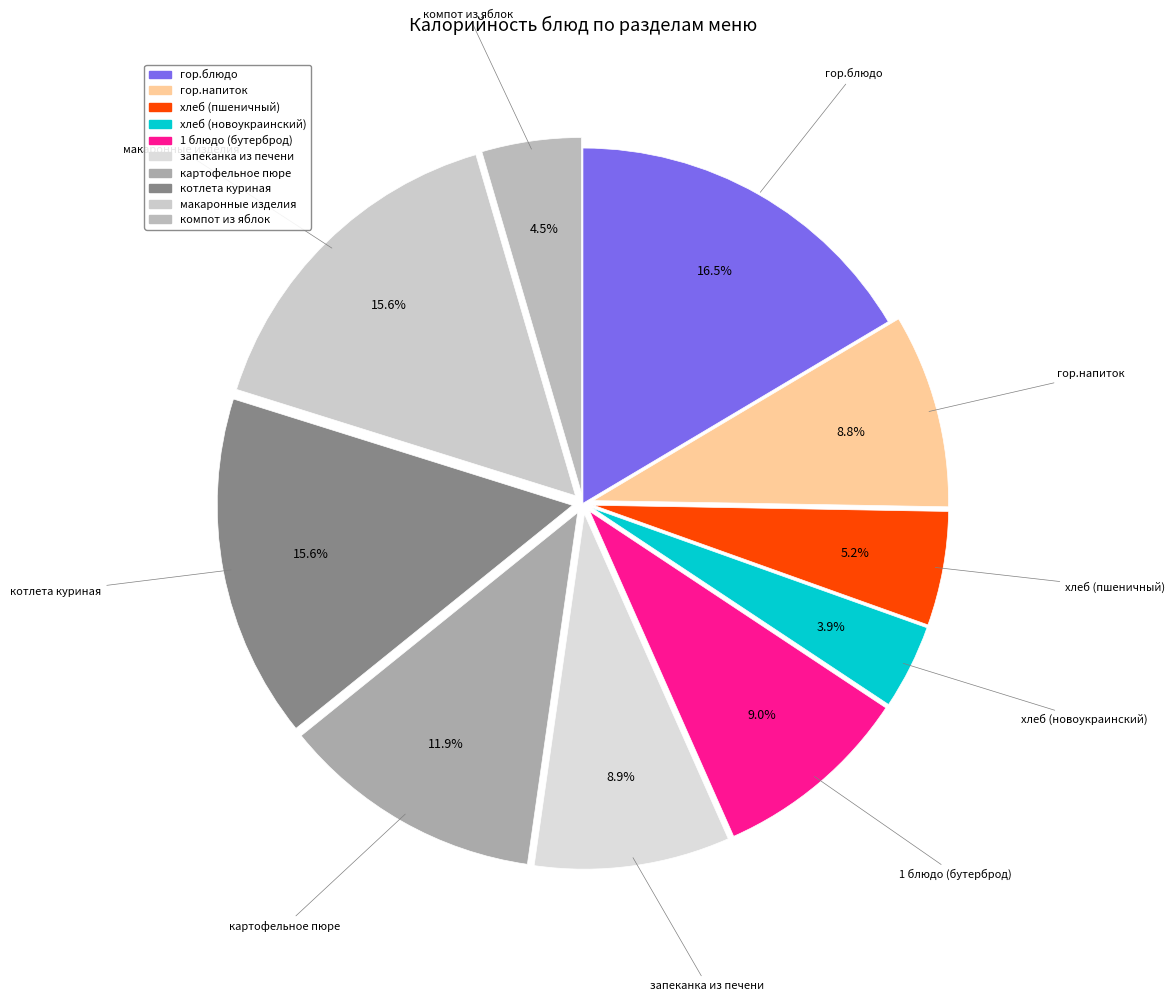

How many segments does this pie chart have?

10